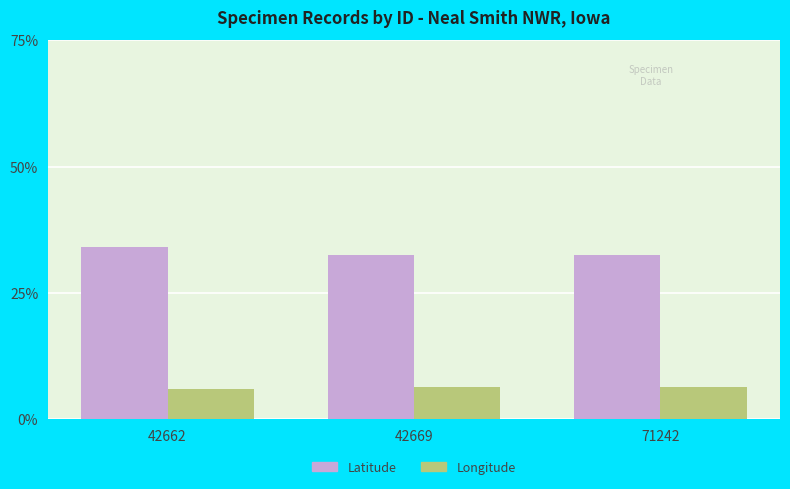

What is the difference between the Latitude values at 42662 and 42669?

1.5